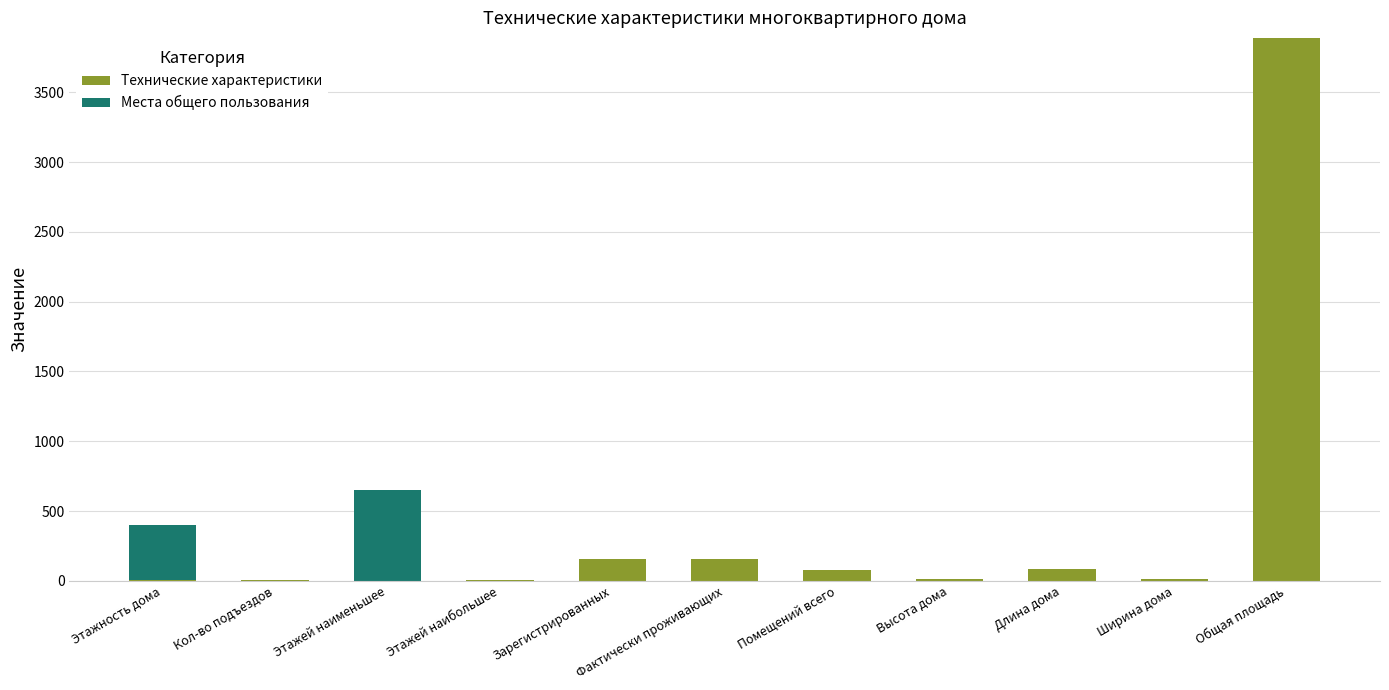

The value of Технические характеристики at Длина дома is 86. True or false?

True